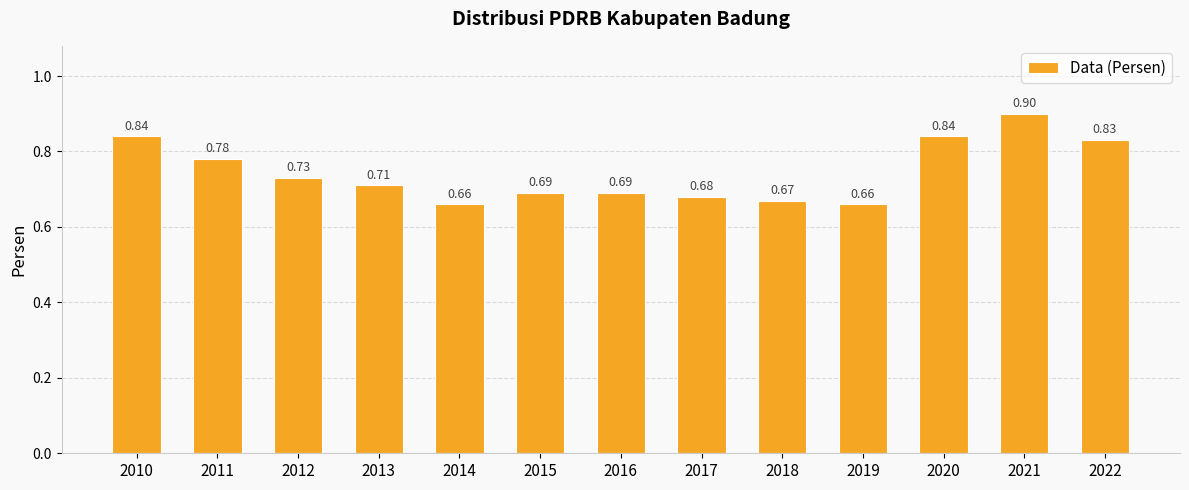

Which has a higher value, 2022 or 2016?

2022